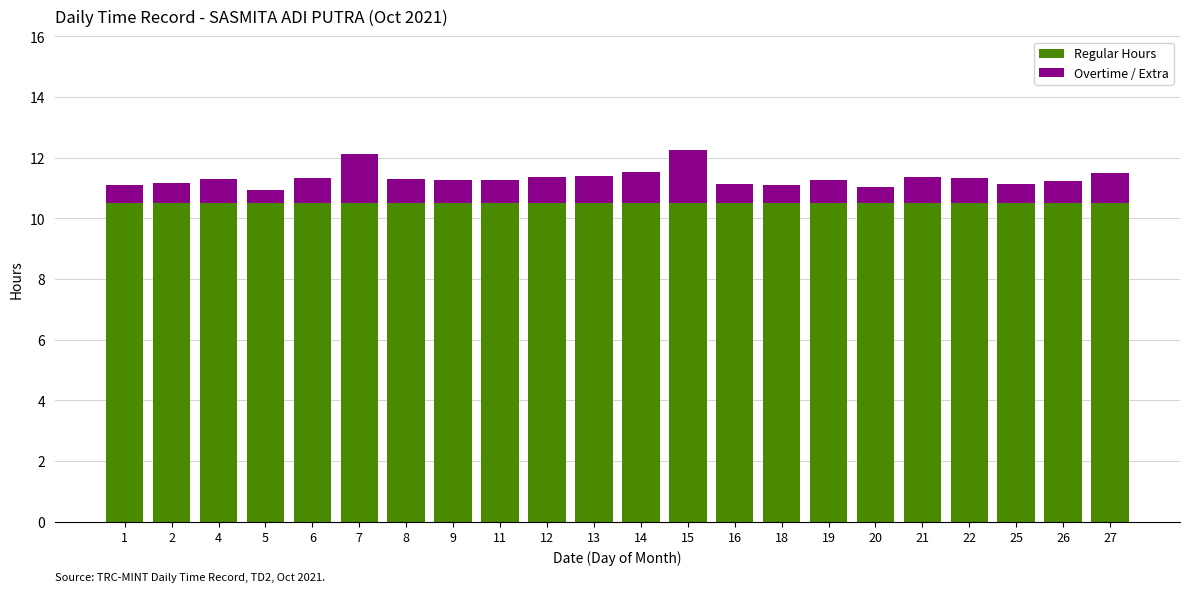

The value of Regular Hours at 4 is 14.7. True or false?

False